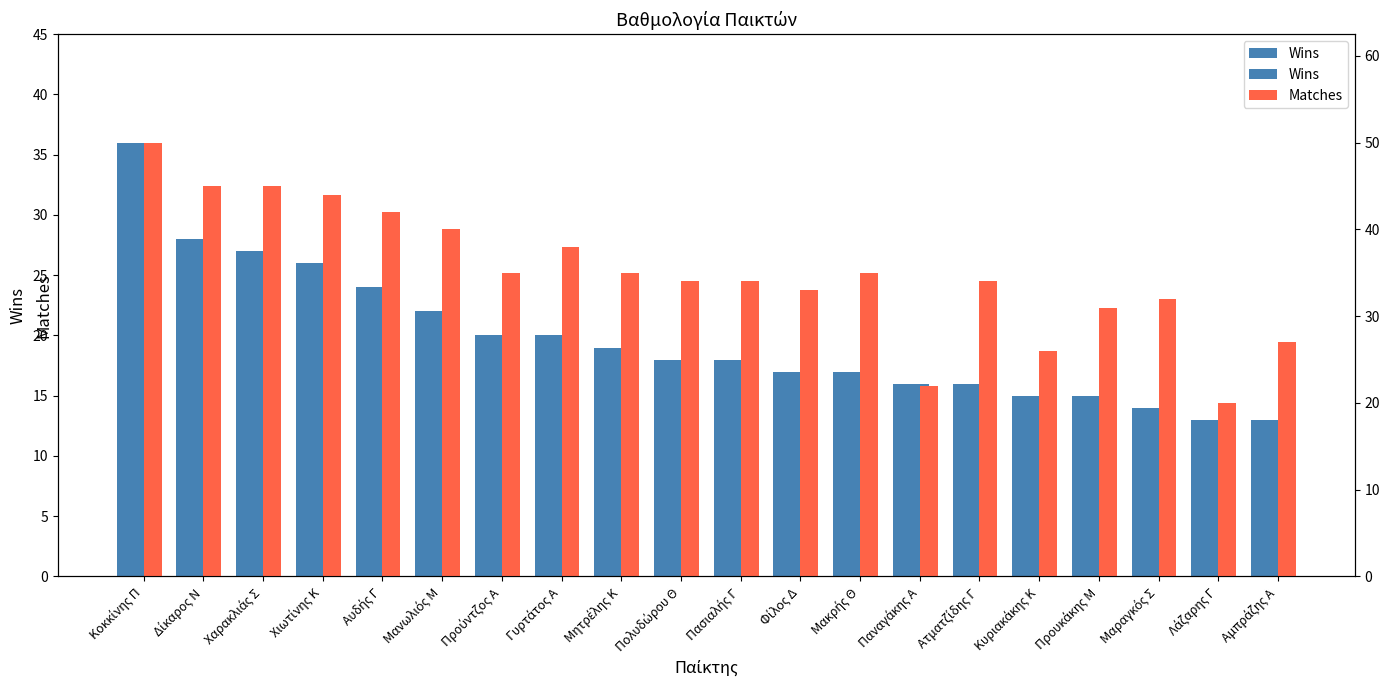

Between Αυδής Γ and Κοκκίνης Π, which is larger?

Κοκκίνης Π